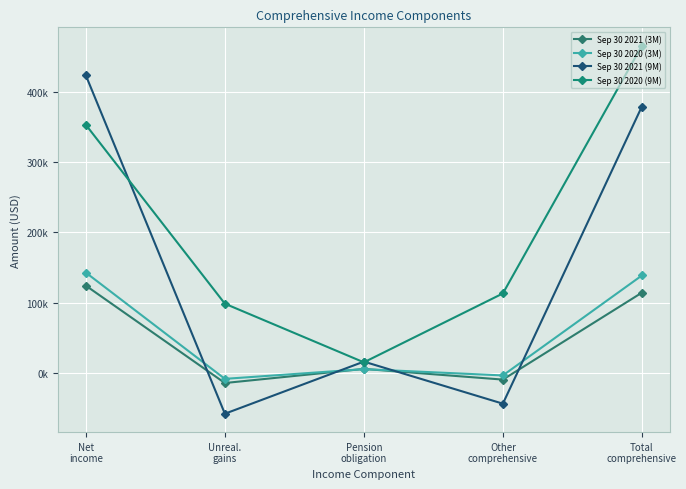

In Sep 30 2020 (3M), how many points are higher than both neighbors (excluding endpoints)?

1